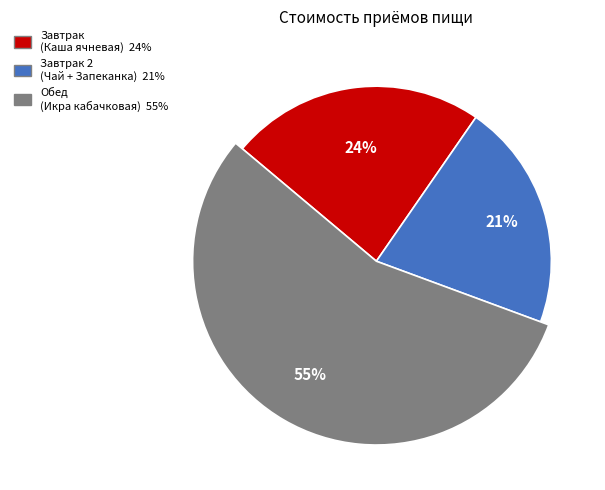

Rank the categories by value from highest to lowest.

Обед (Икра кабачковая), Завтрак (Каша ячневая молочная), Завтрак 2 (Чай сладкий + Запеканка)